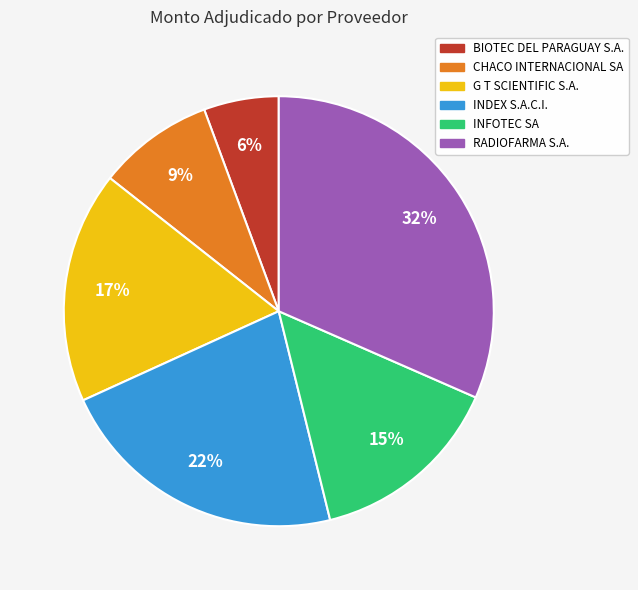

Is there any slice that represents more than half of the pie?

No